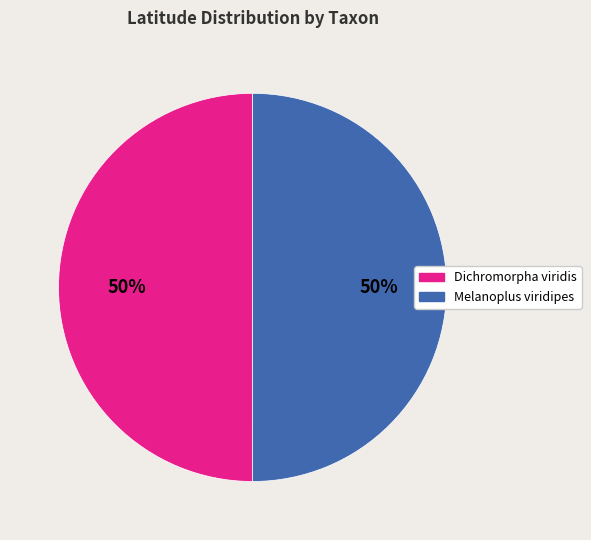

Is it true that Dichromorpha viridis is 50% of the pie?

True